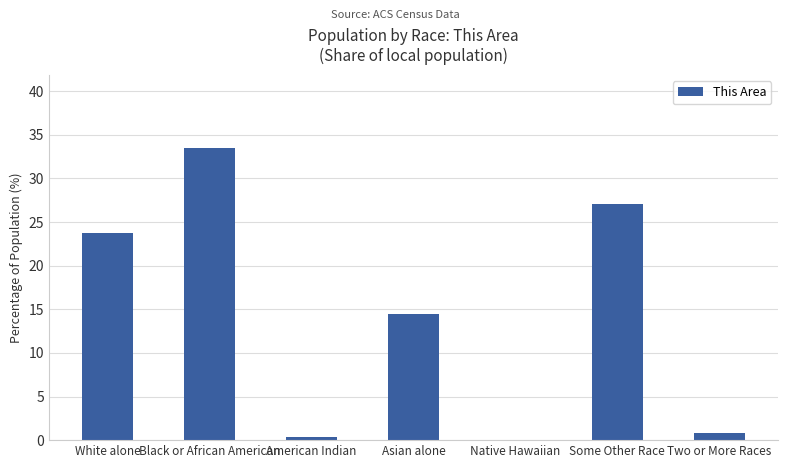

At which label does the data first exceed 14?

White alone